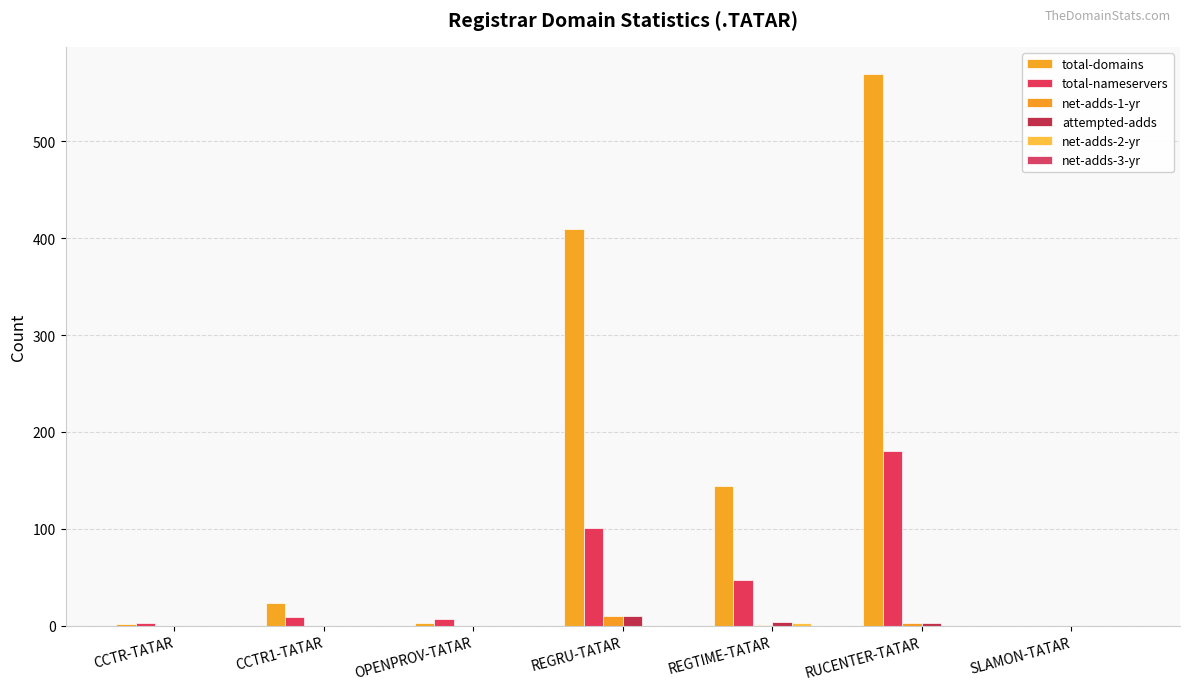

How many series are shown in this chart?

5